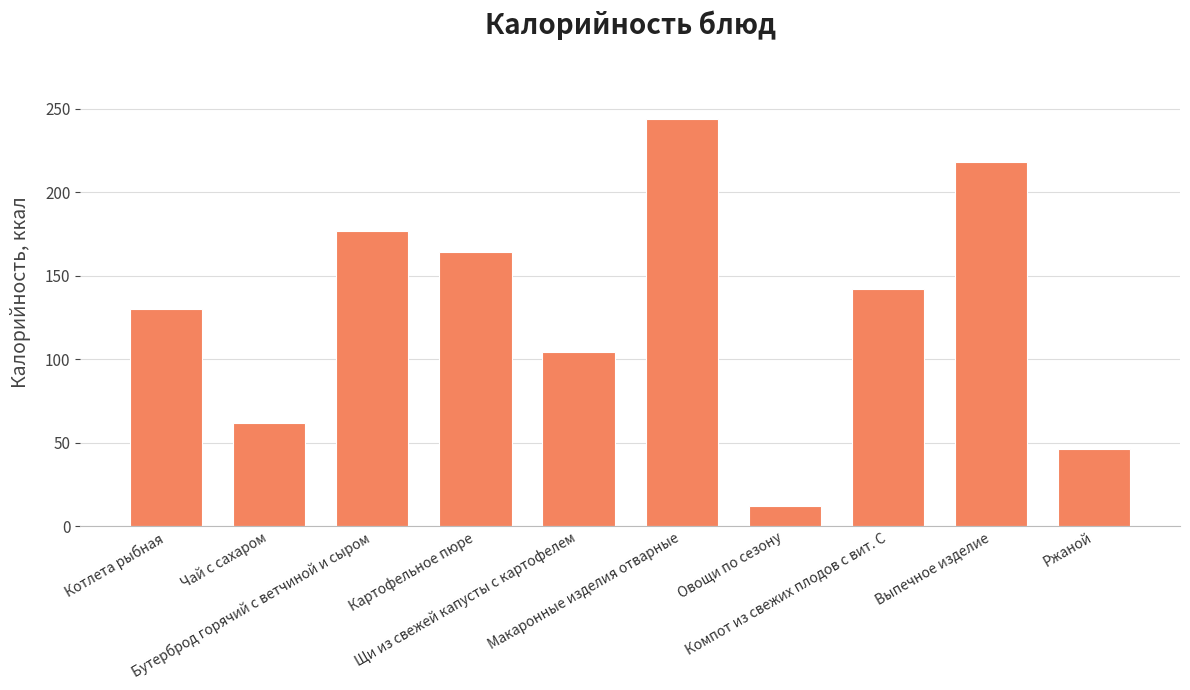

What is the label of the 2nd bar from the left?

Чай с сахаром